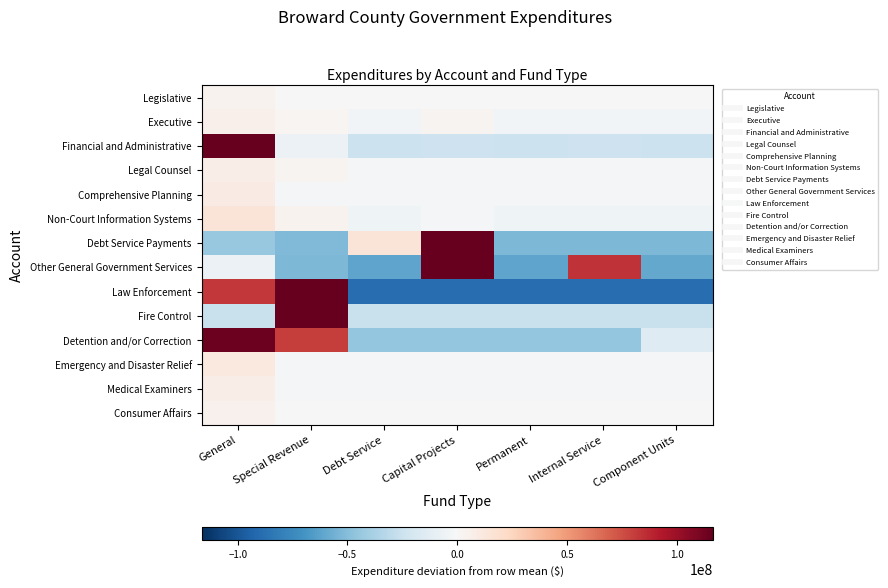

What is the total value across all series at General?

314735928.3